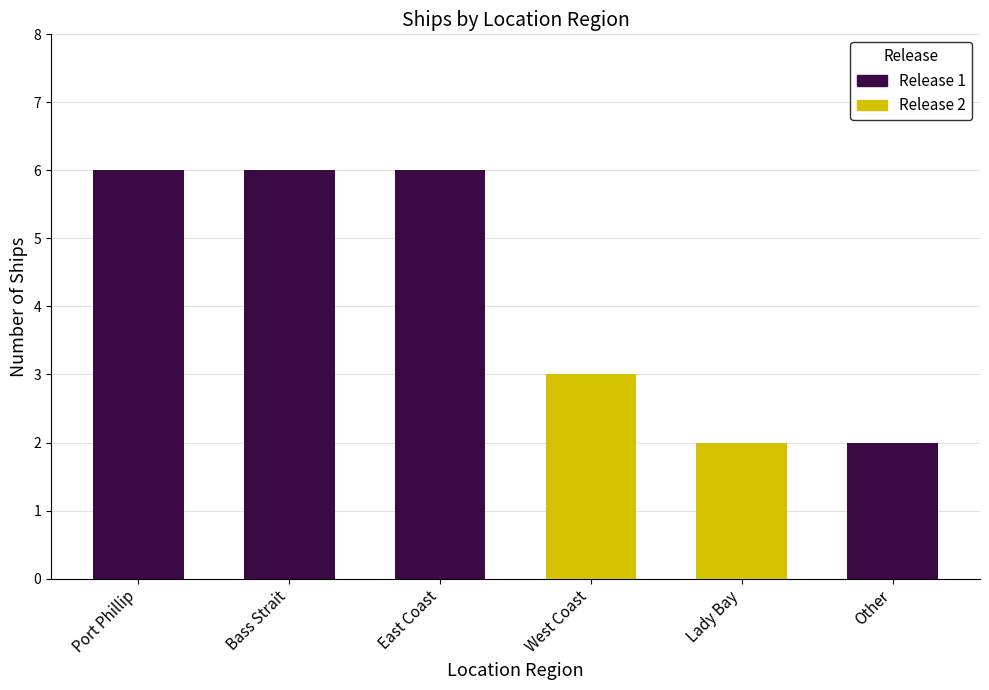

The chart shows a value of 2 at Other. True or false?

True